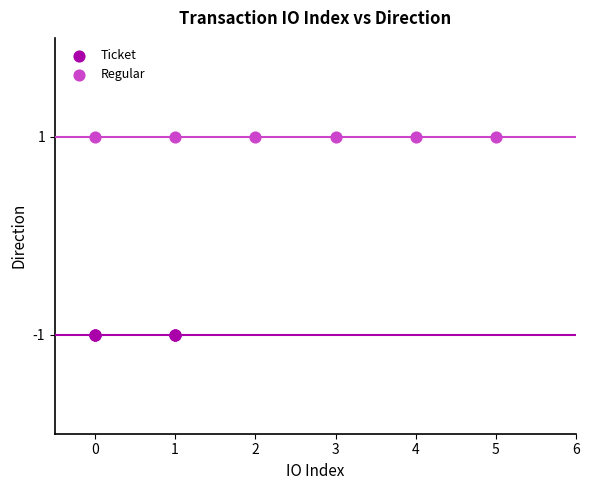

Which series contains the highest Y value?

Regular